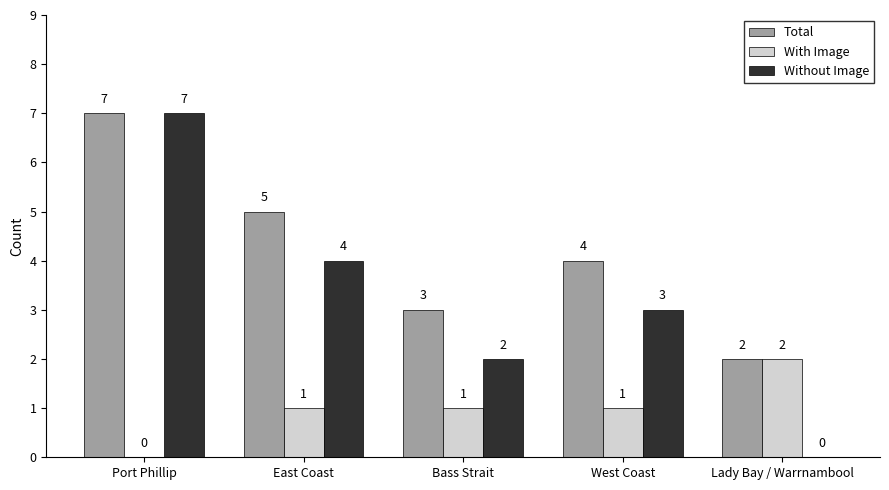

What is the sum of all Without Image values?

16